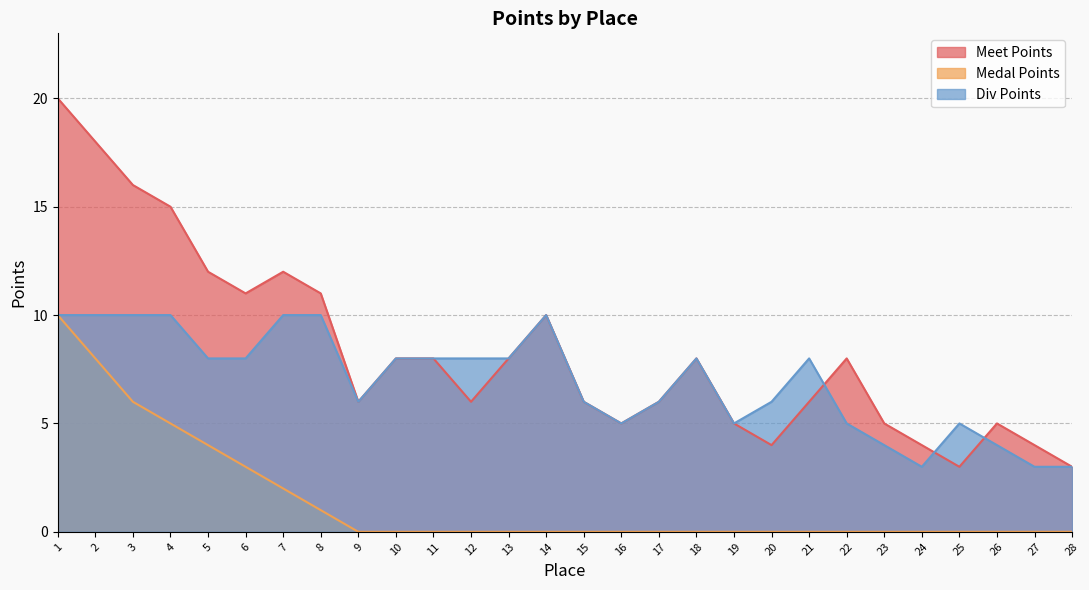

List the series in order of their peak value, lowest first.

Medal Points, Div Points, Meet Points